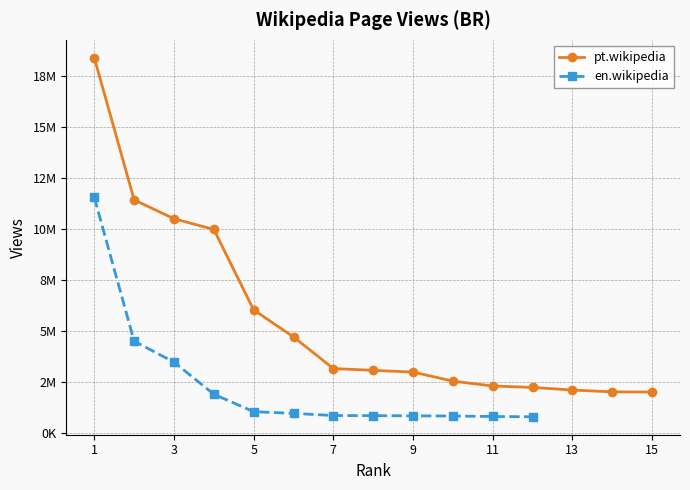

True or false: the data shows 18374600 at 1.

True